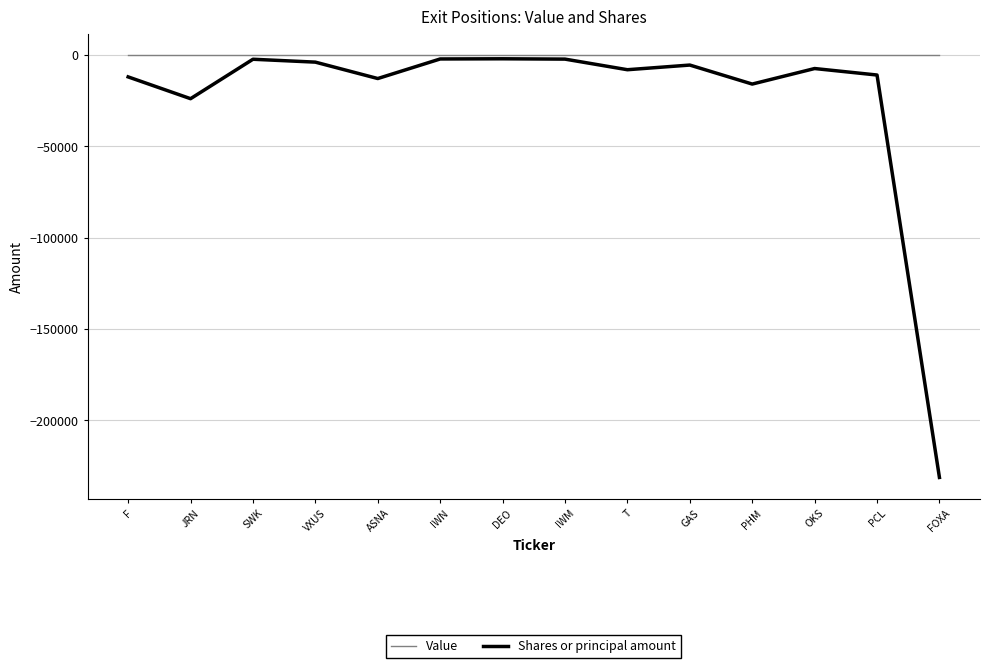

At IWM, list the series in order from largest to smallest.

Value, Shares or principal amount